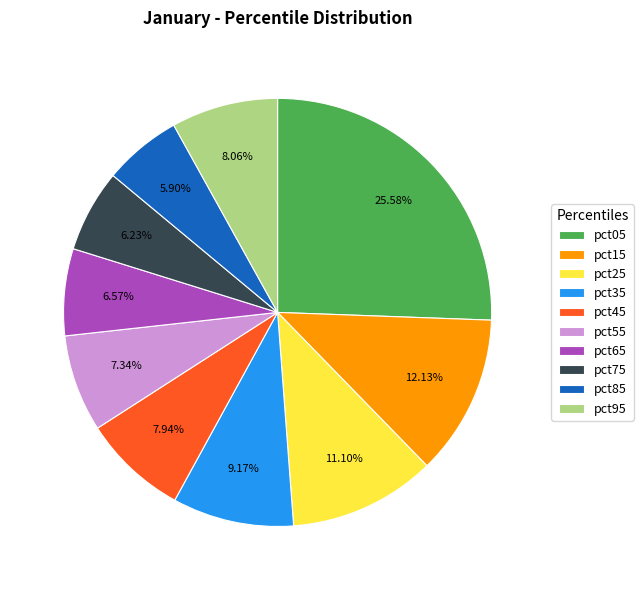

Between pct15 and pct55, which is larger?

pct15